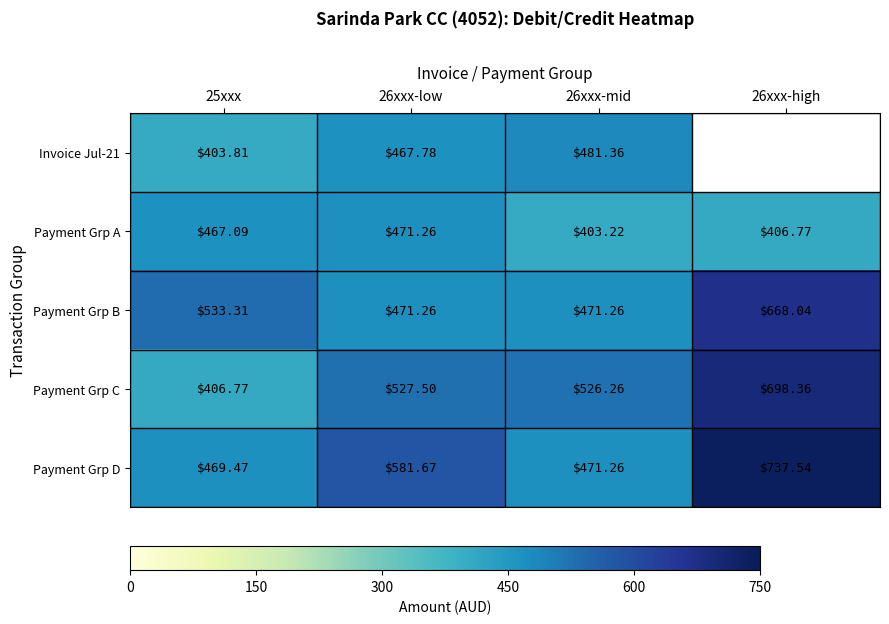

At which category is the sum across all series the highest?

26xxx-low